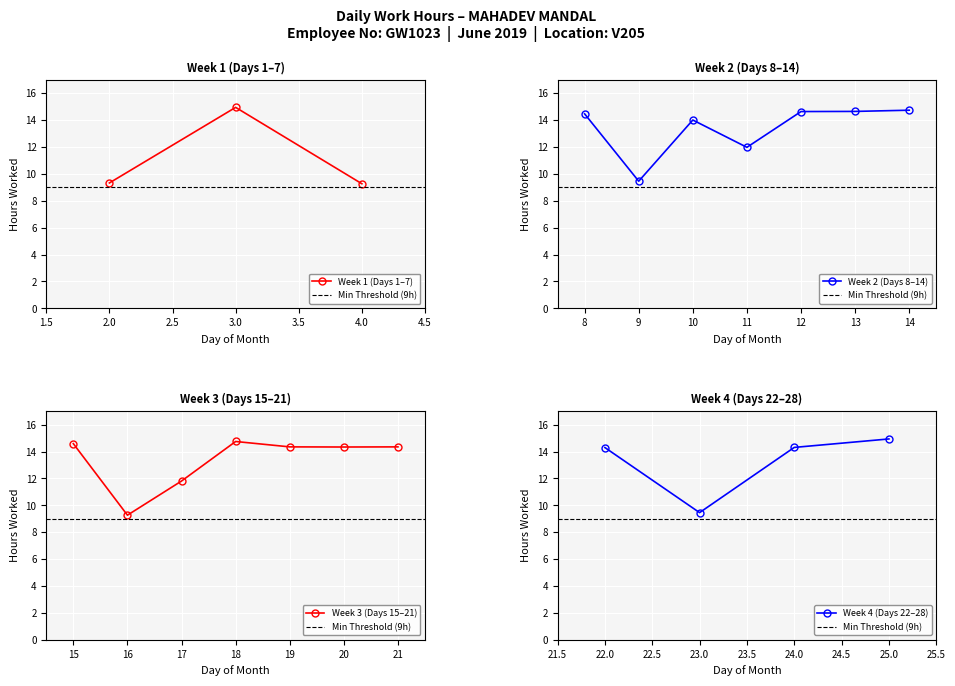

The chart shows a value of 14.7 at 14. True or false?

True